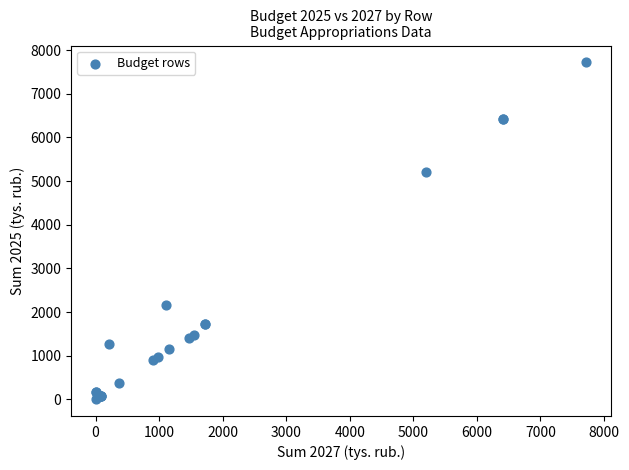

What Y value in the scatter plot is closest to 3861?

5207.1